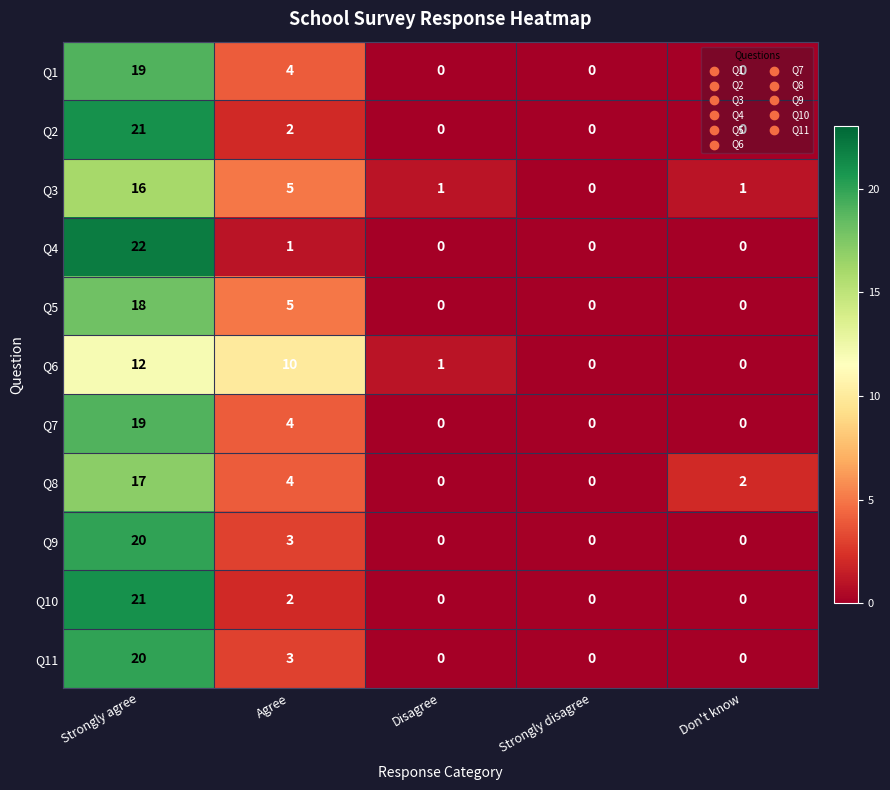

Which category has the highest value across all series?

Strongly agree